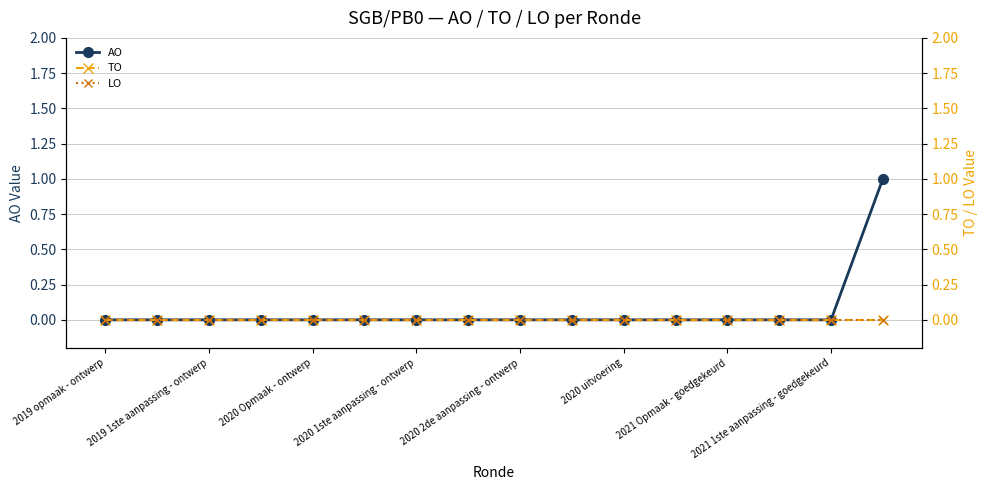

Is it true that AO equals 0 at 2020 2de aanpassing - ontwerp?

True